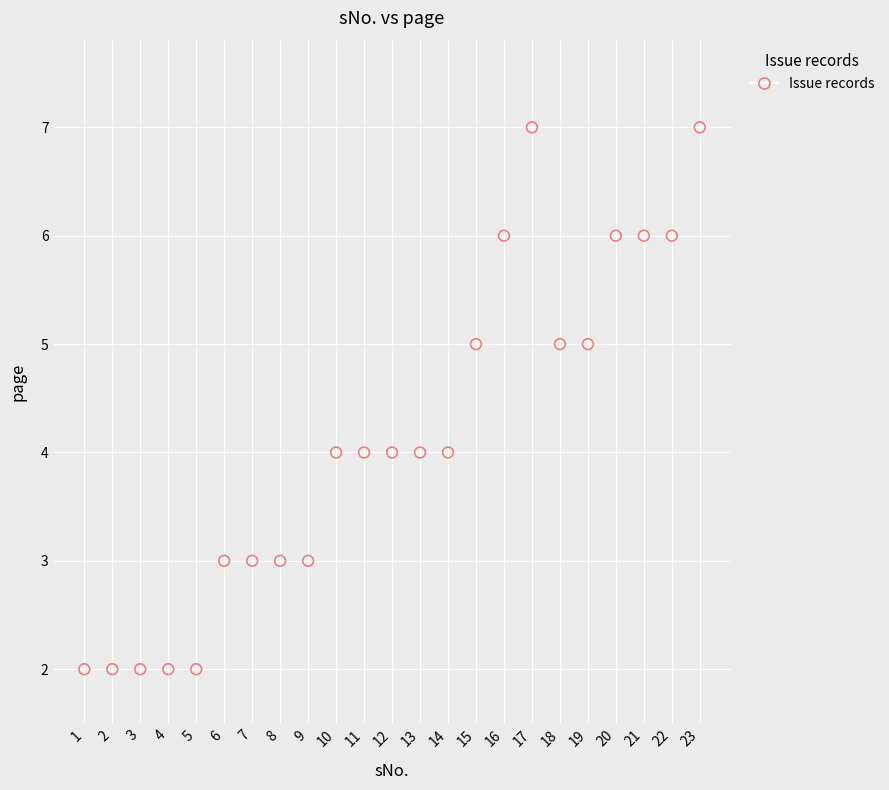

What is the range of Y values (max minus min)?

5